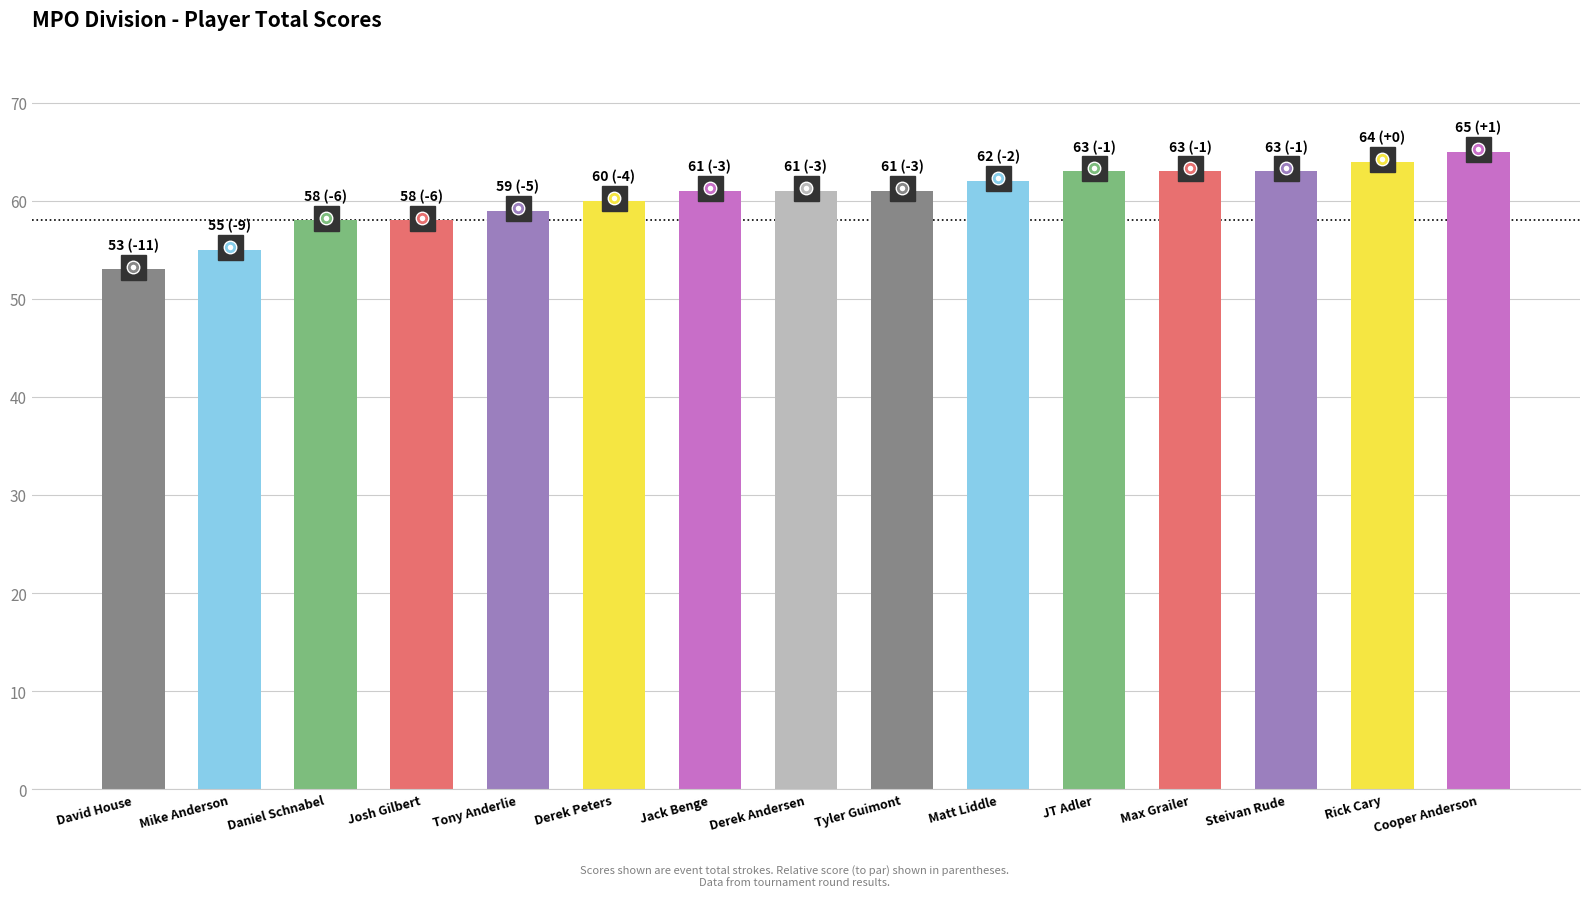

Where is the data nearest to the value 59?

Tony Anderlie